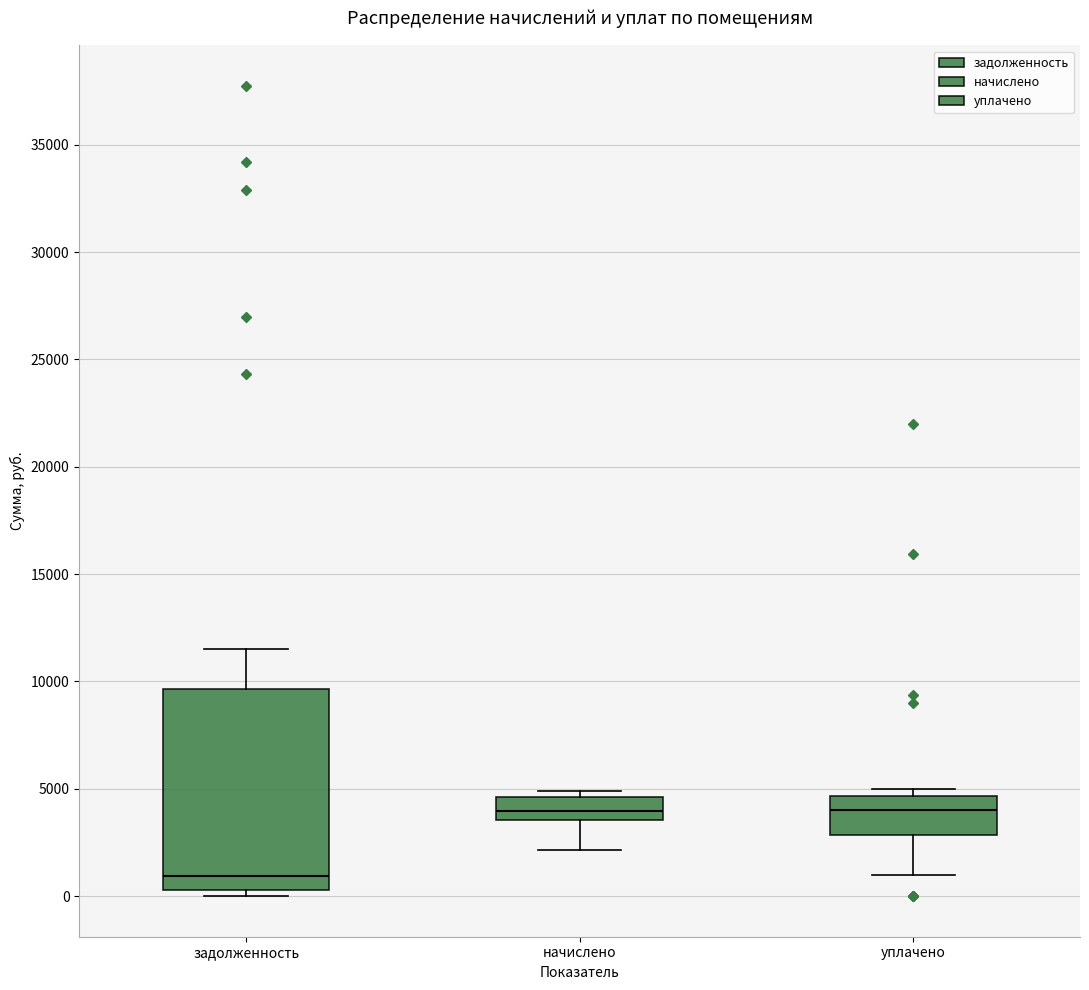

Comparing the boxes themselves (not the whiskers), which one is the tallest?

задолженность